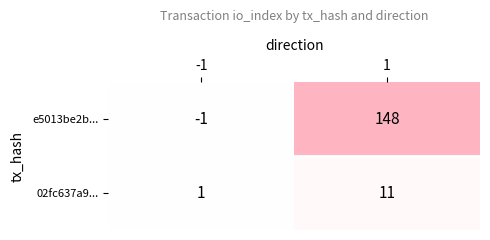

Read the 02fc637a9... value at 1, to the nearest 10.

10